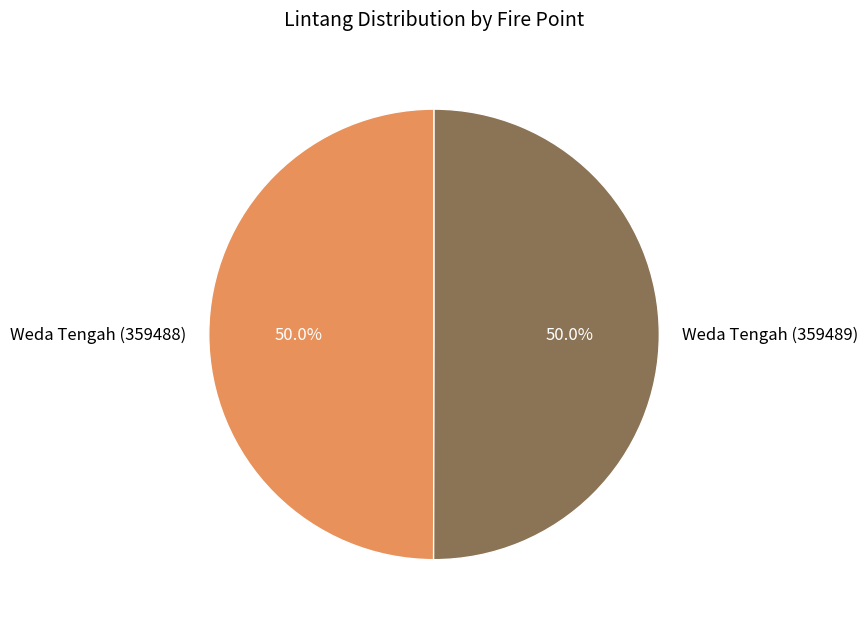

Count the number of slices in the pie.

2